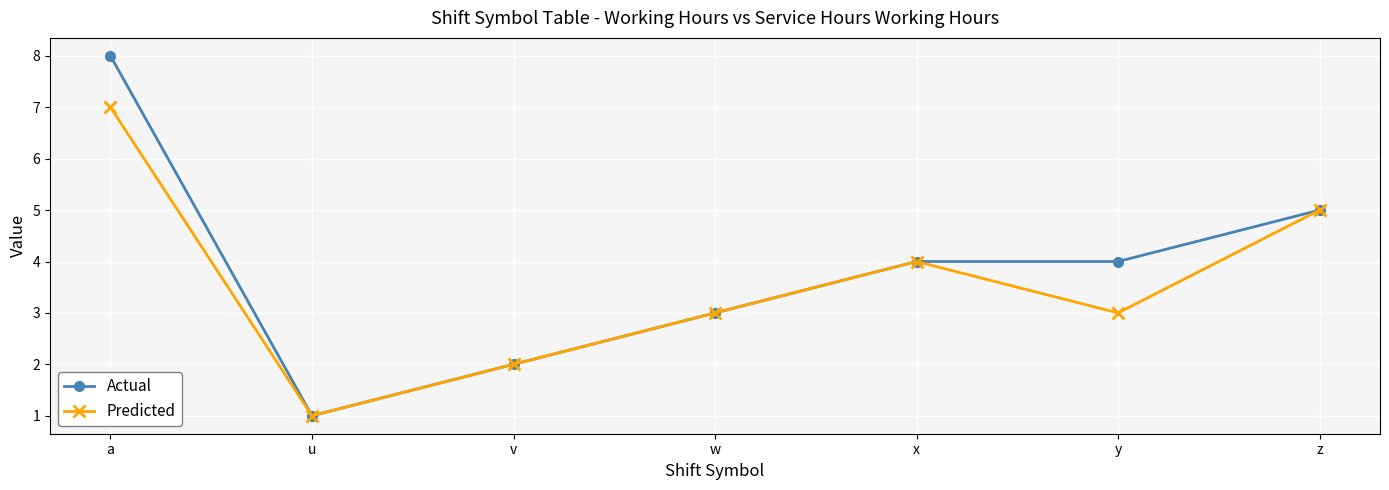

What is the approximate value of Predicted at v?

2